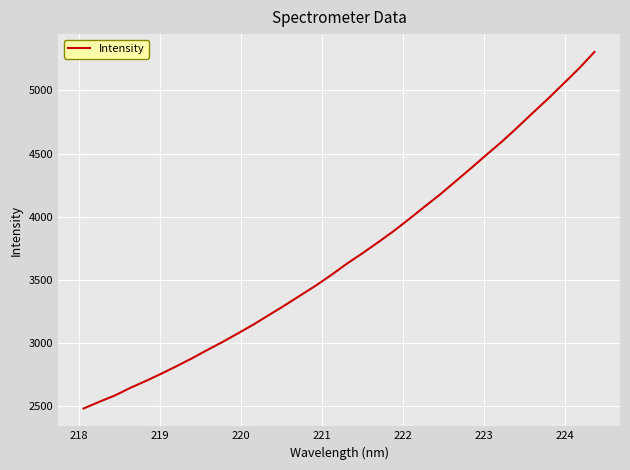

What is the greatest value displayed?

5303.6